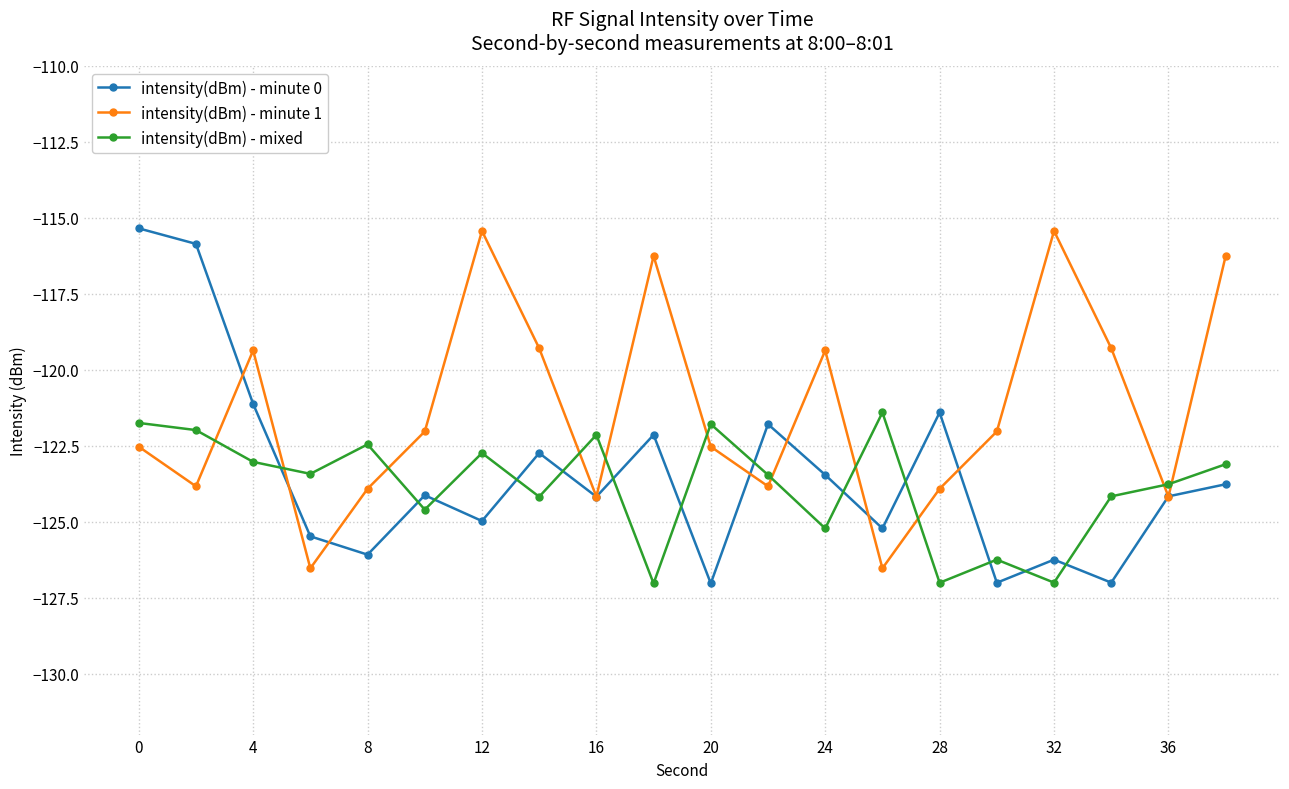

After their last crossing, which series has the higher values: intensity(dBm) - mixed or intensity(dBm) - minute 1?

intensity(dBm) - minute 1